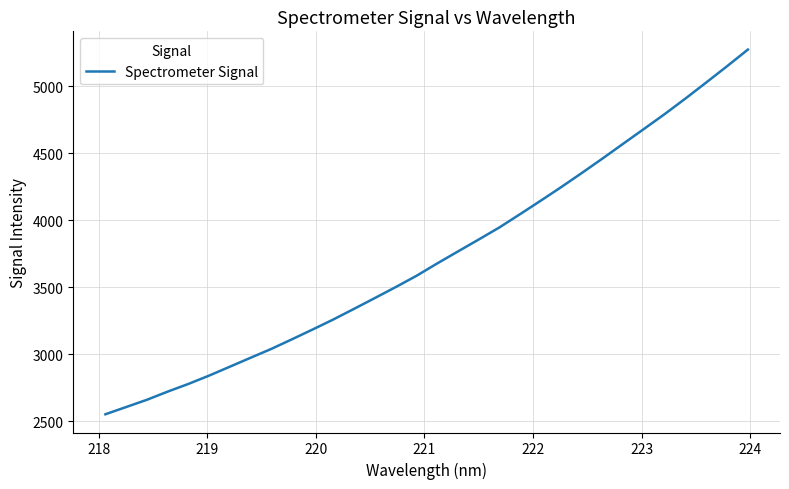

What is the greatest value displayed?

5271.9